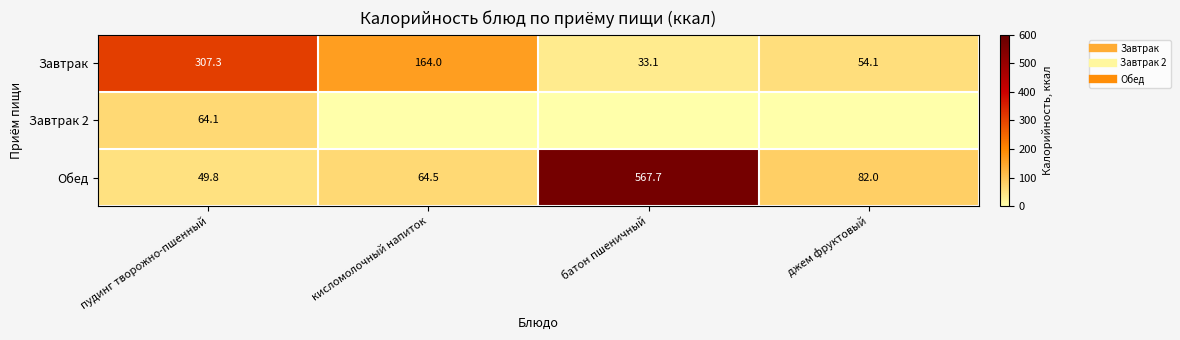

Which has a higher value, кисломолочный напиток or пудинг творожно-пшенный?

пудинг творожно-пшенный